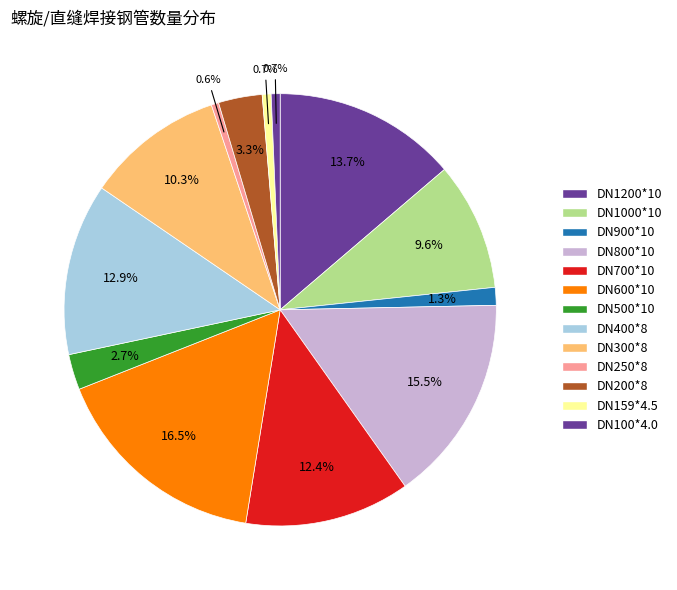

What percentage do DN200*8 and DN600*10 together represent?

19.7%